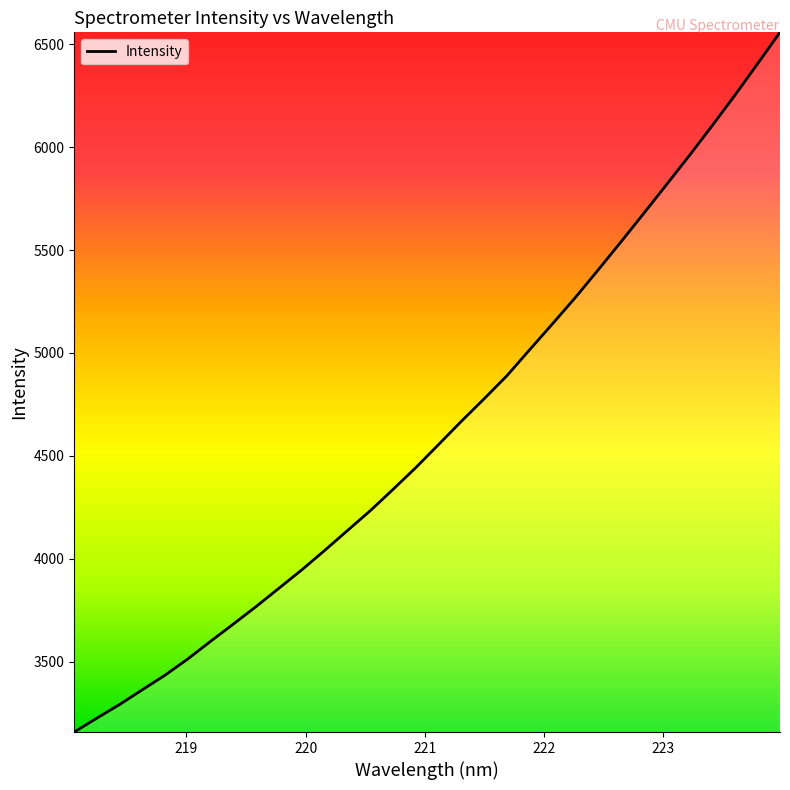

What is the greatest value displayed?

6557.3